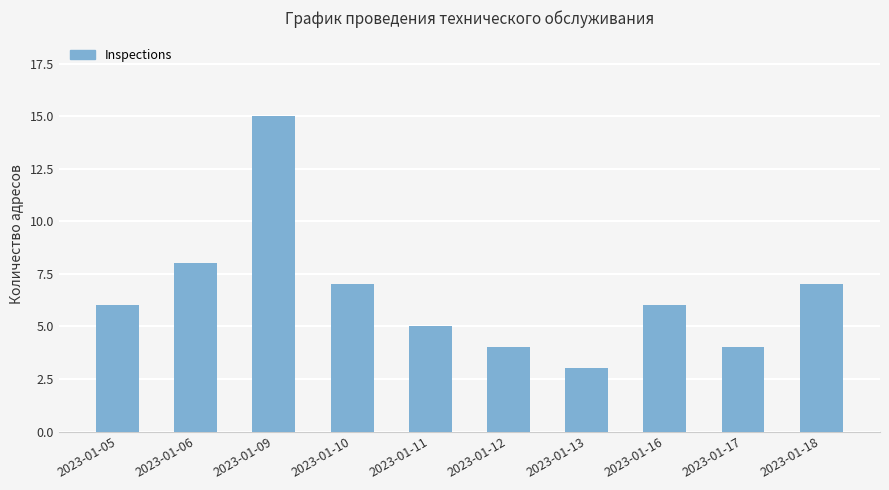

Reading left to right, what are all the values shown in this chart?

2023-01-05=6	2023-01-06=8	2023-01-09=15	2023-01-10=7	2023-01-11=5	2023-01-12=4	2023-01-13=3	2023-01-16=6	2023-01-17=4	2023-01-18=7